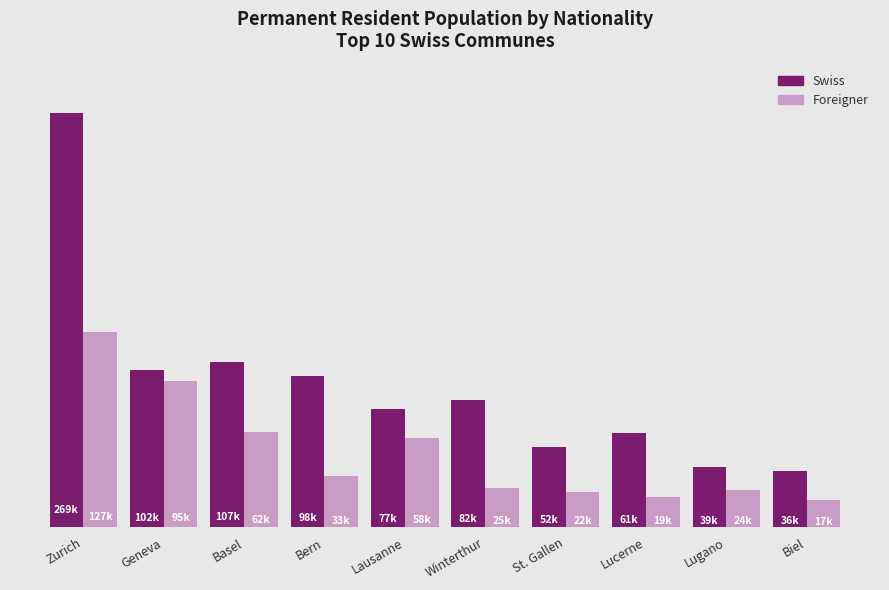

Where does the Foreigner series first go above 33207?

Zurich